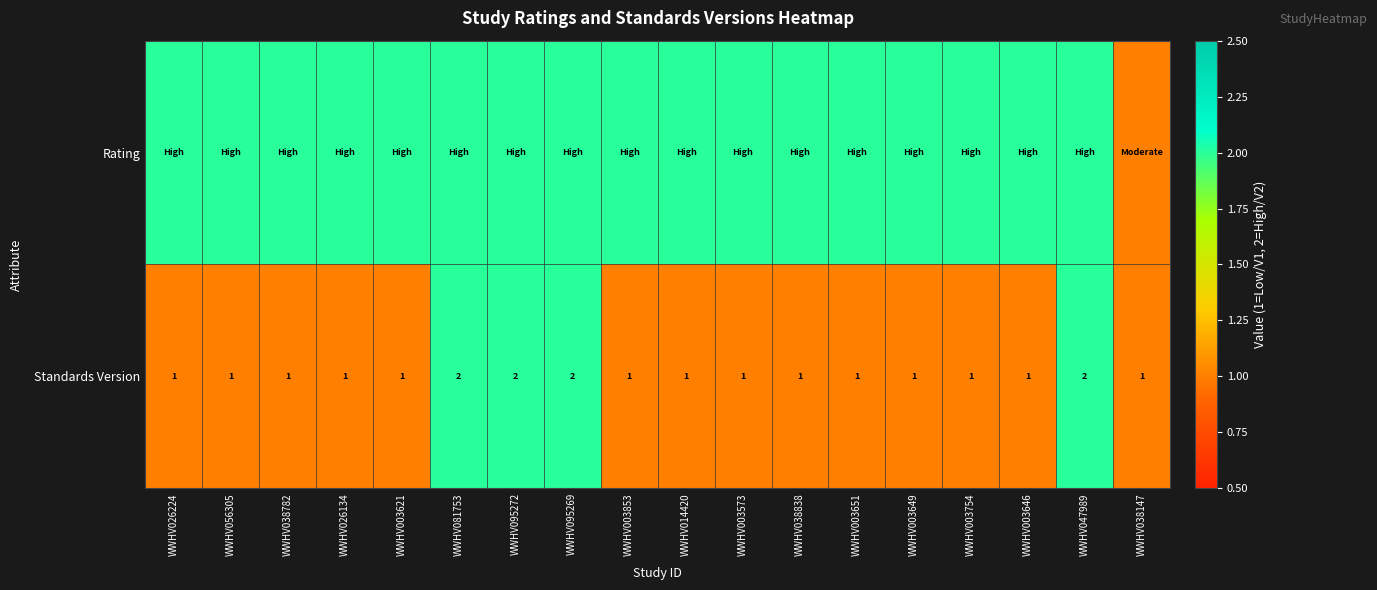

The Standards Version series shows 1 at WWHV038147. True or false?

True